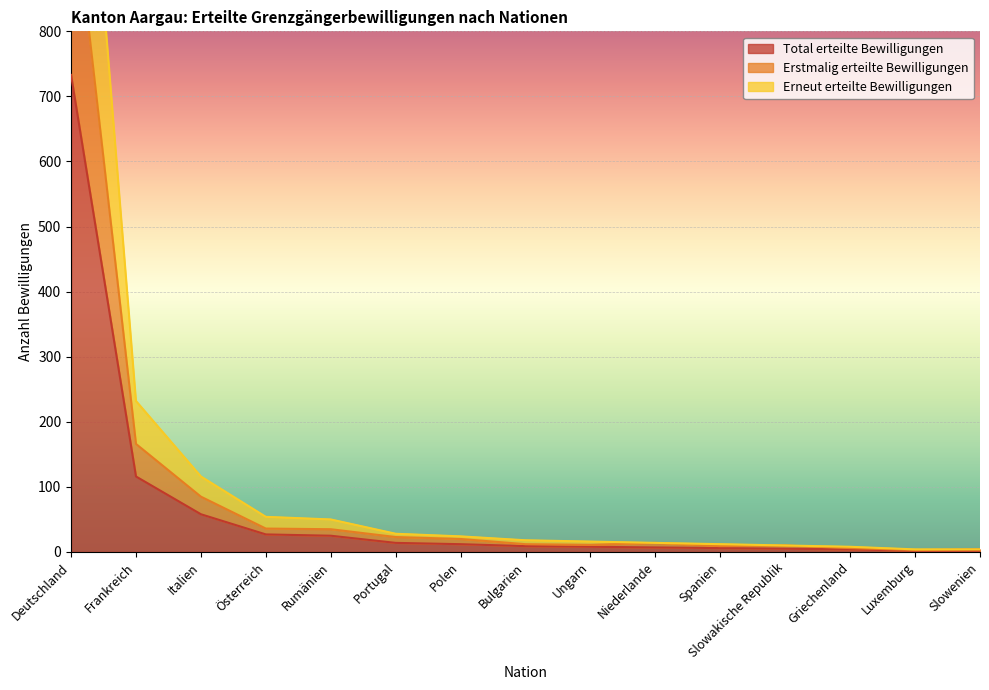

True or false: Erstmalig erteilte Bewilligungen and Erneut erteilte Bewilligungen cross at least once.

False